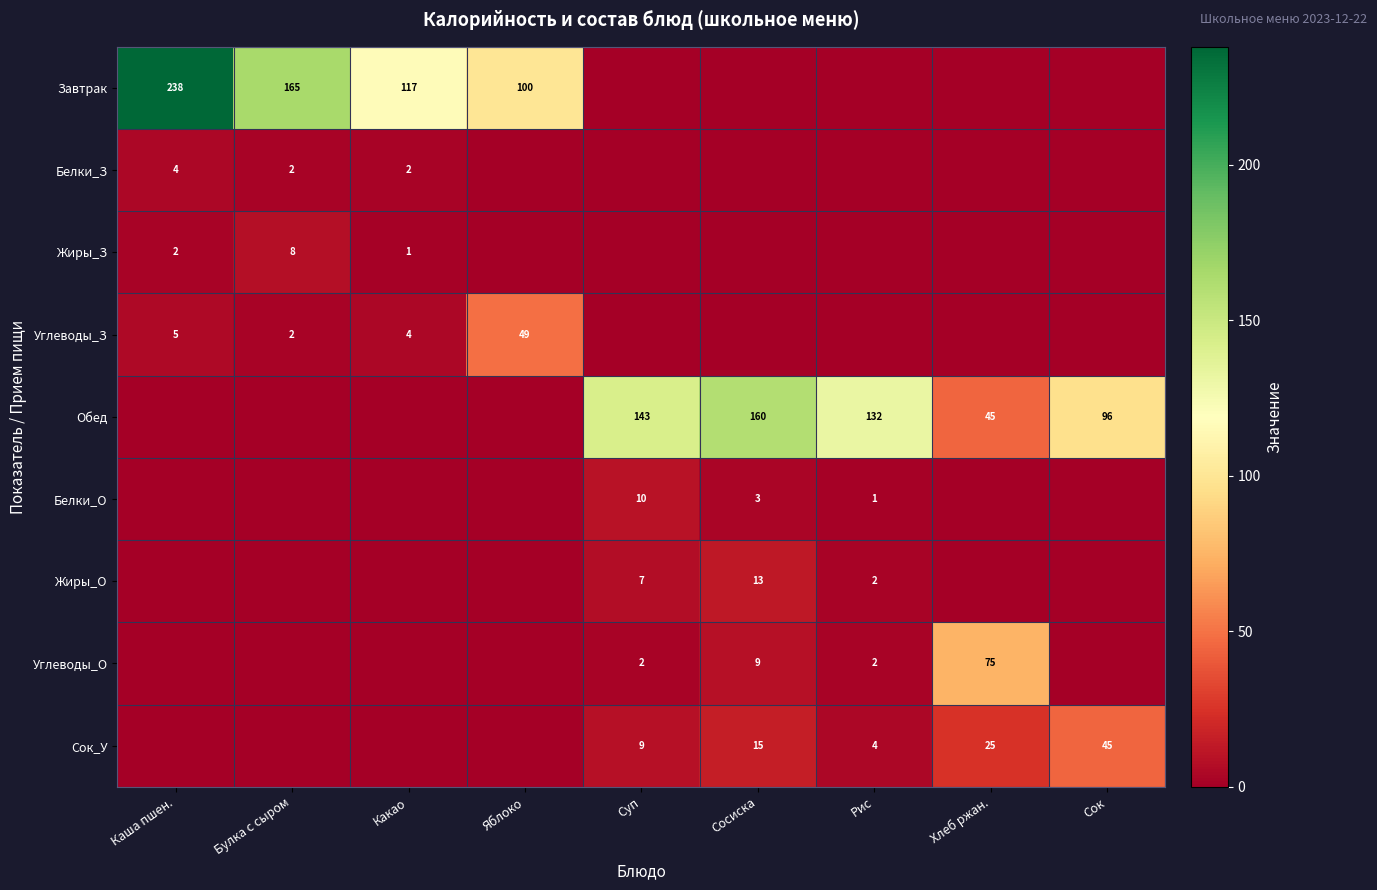

Which label corresponds to the smallest value in the chart?

Суп